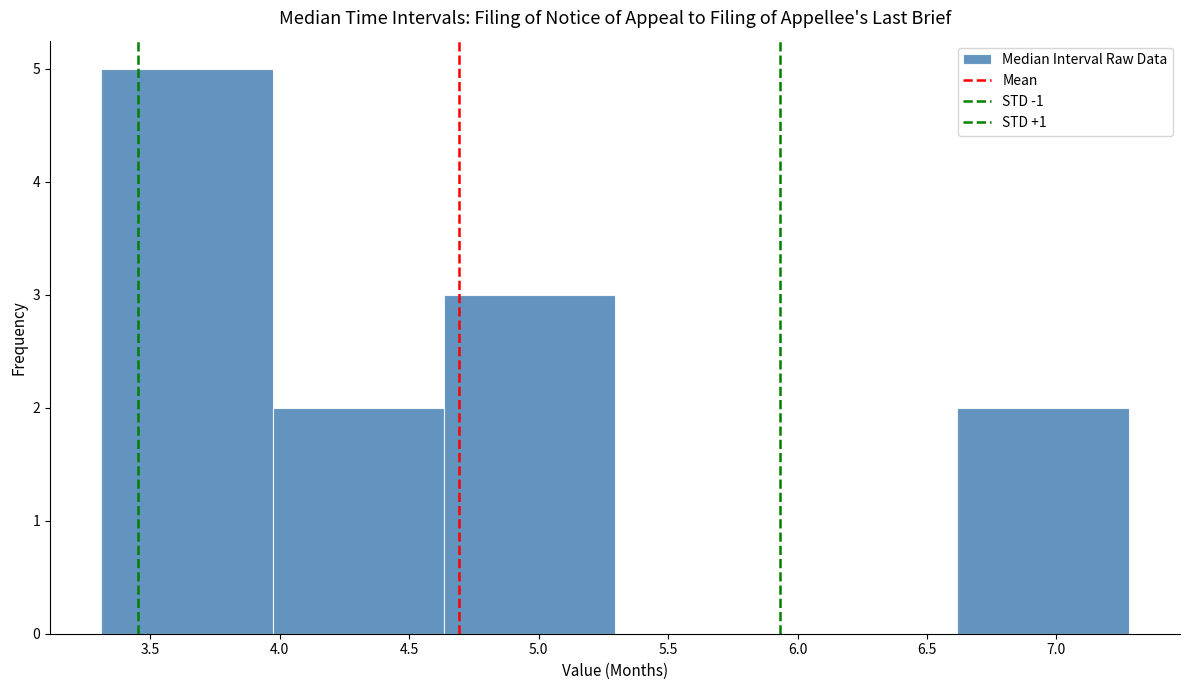

Over which range of the x-axis is the bar tallest?

3.30 to 3.95